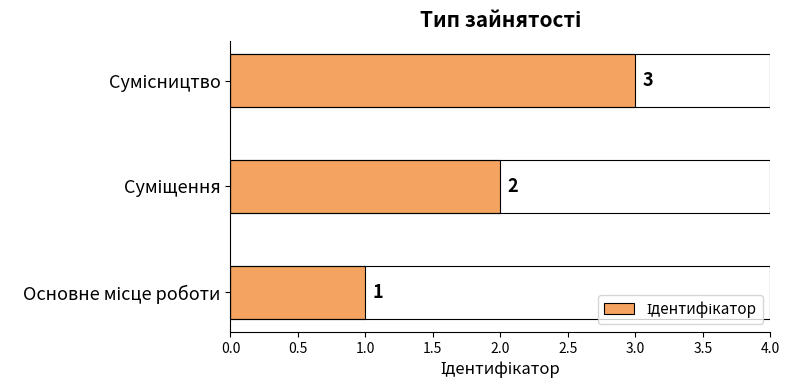

What is the greatest value displayed?

3